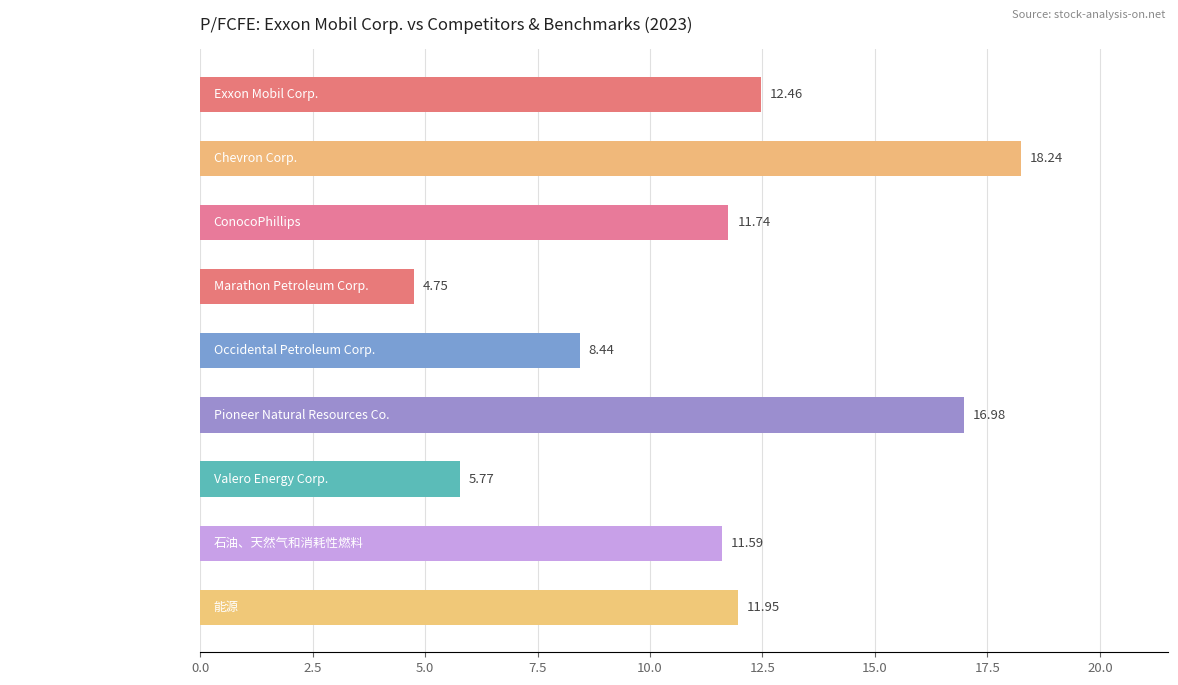

What is the sum of the values at Chevron Corp. and 能源?

30.2